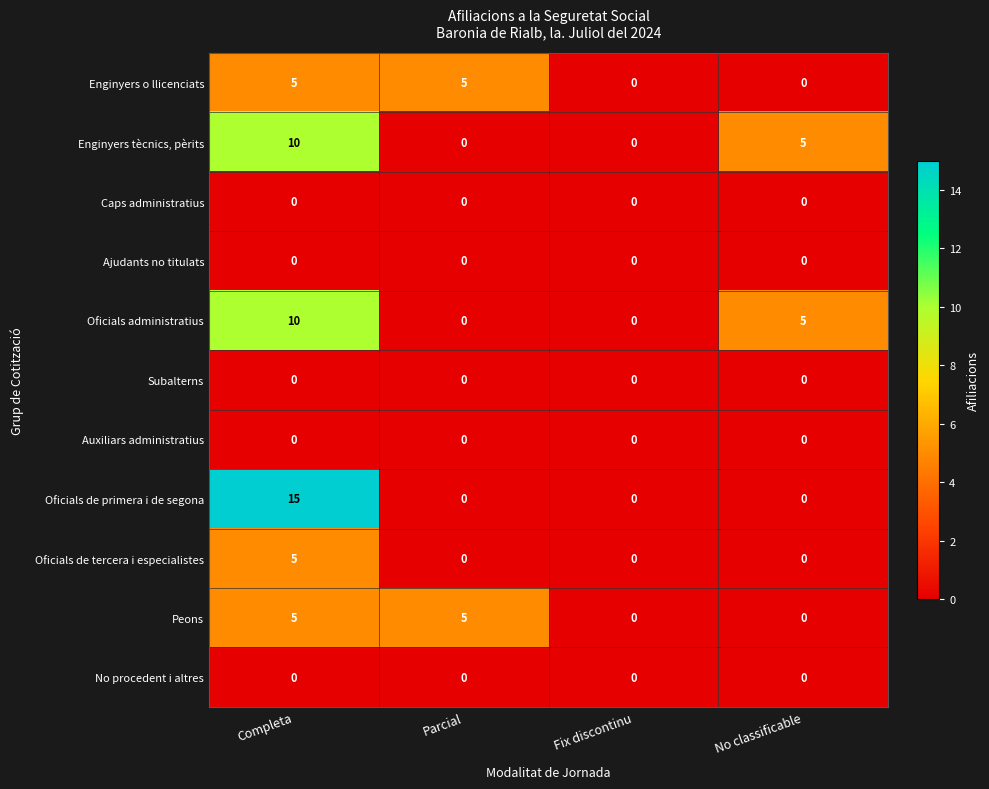

What is the total value across all series at Completa?

50